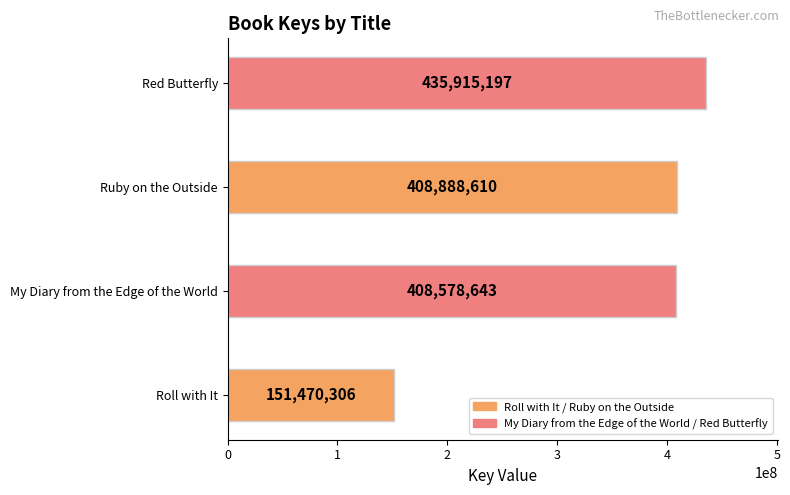

What is the sum of all values?

1404852756